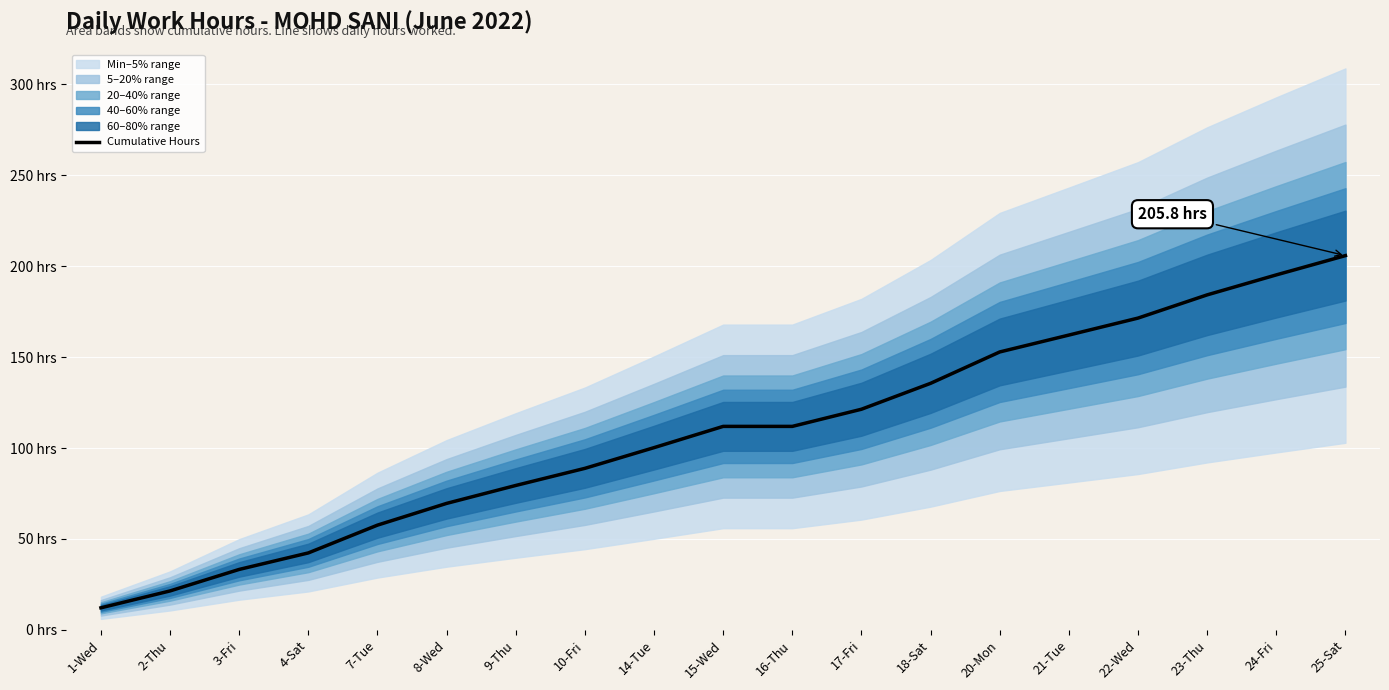

True or false: the data has more than 1 interior local peaks.

False